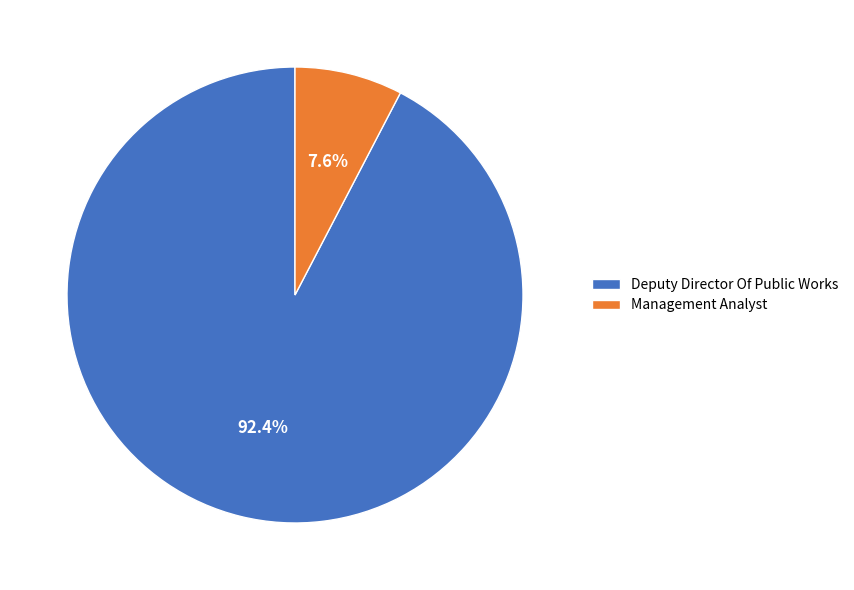

Which slice is the largest?

Deputy Director Of Public Works